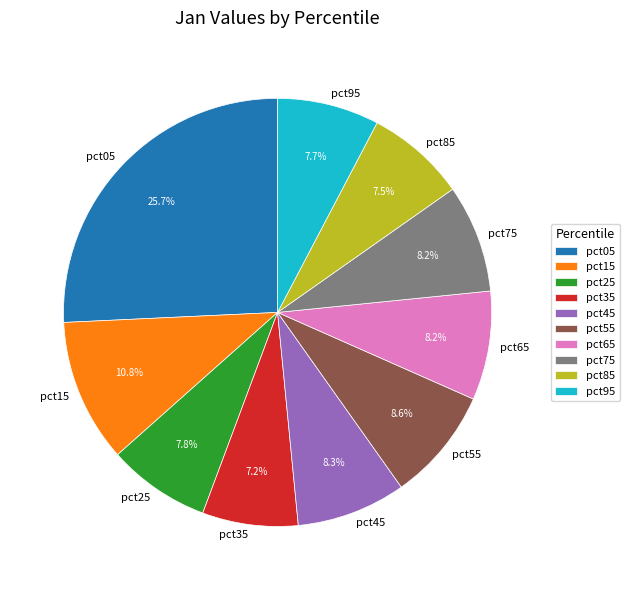

Count the number of slices in the pie.

10